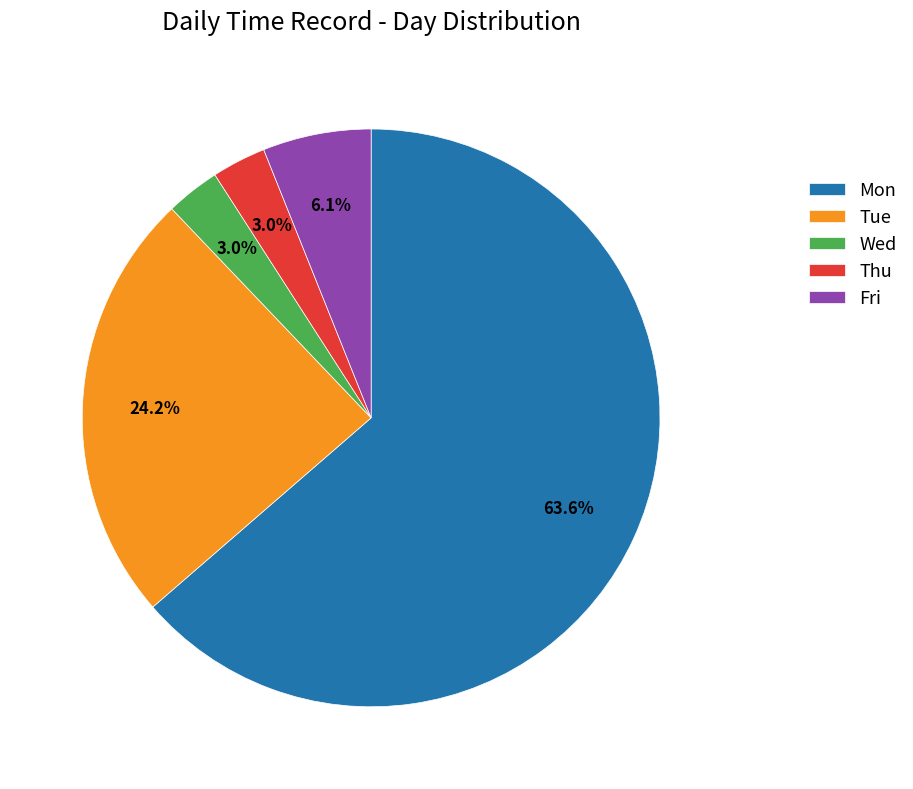

Does any single category account for the majority?

Yes